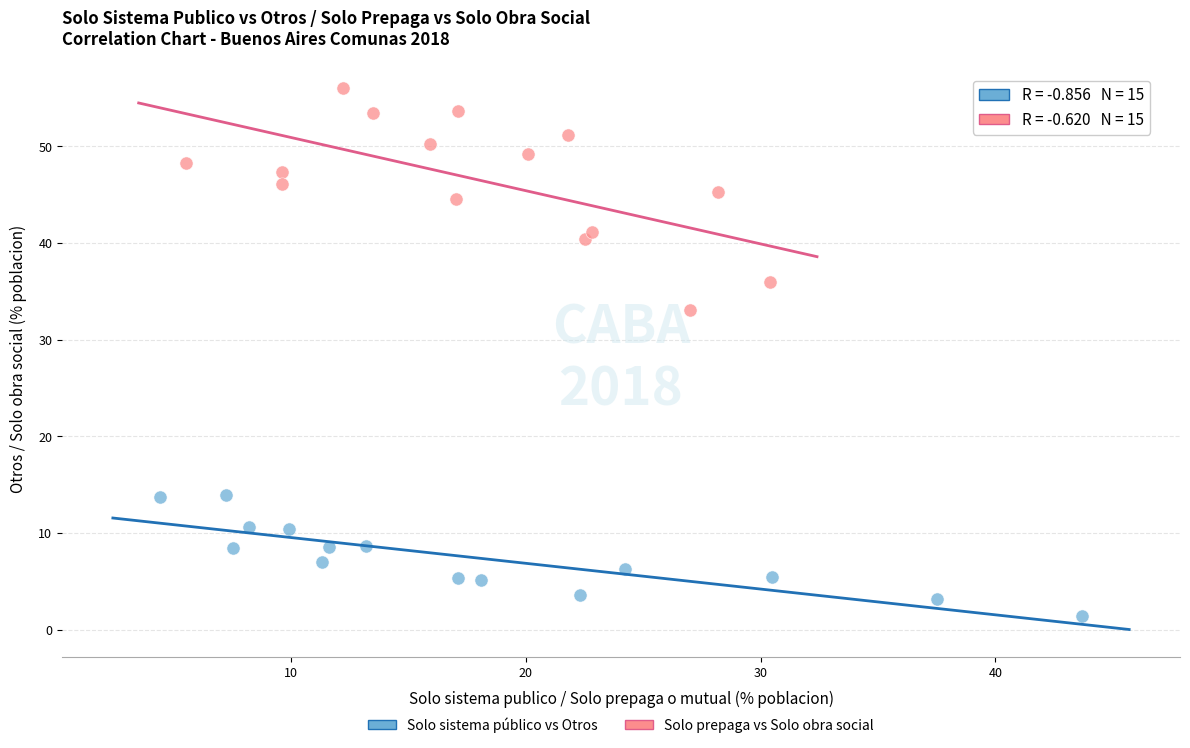

Which series contains the highest Y value?

Solo prepaga vs Solo obra social